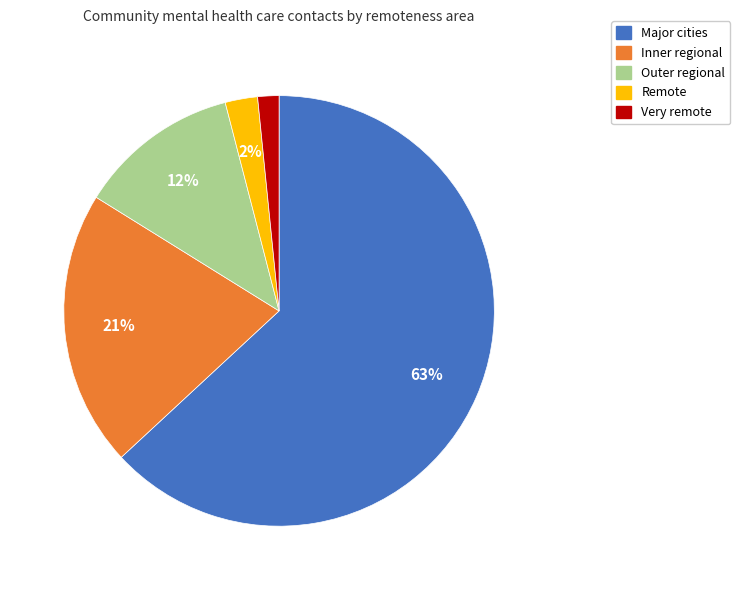

To the nearest percent, what percentage of the pie is Inner regional?

21%